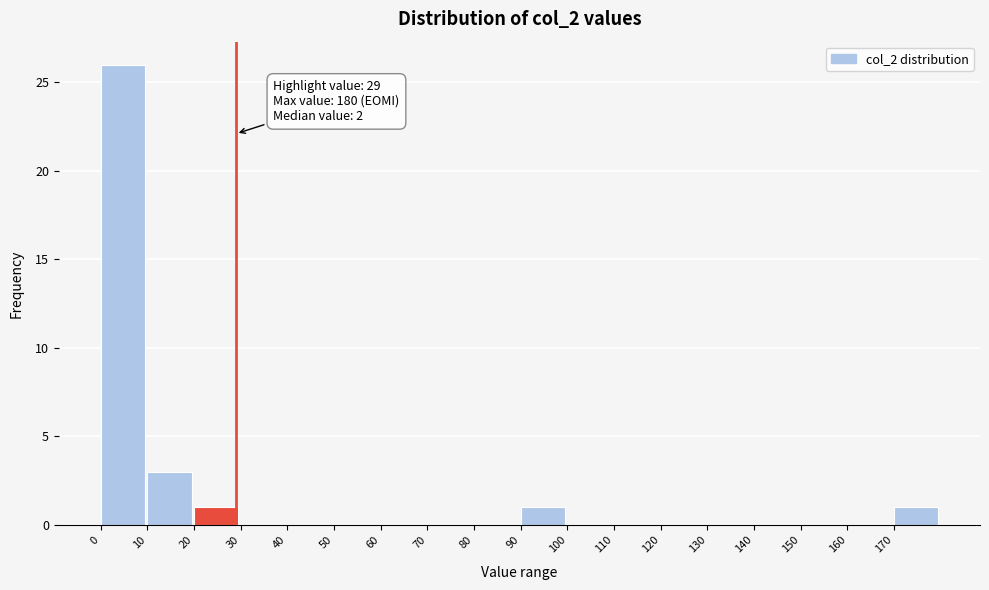

Which range on the x-axis has the tallest bar?

0 to 10